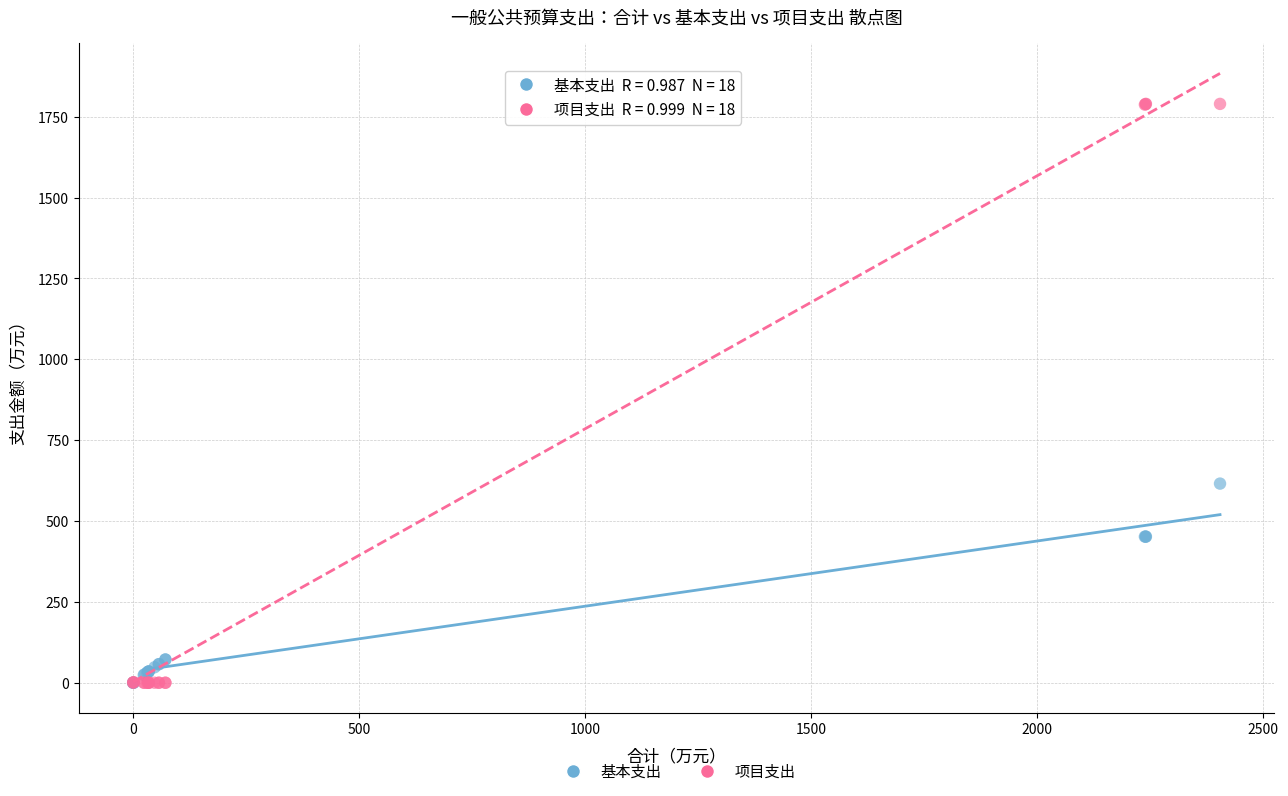

Which series contains the highest Y value?

项目支出